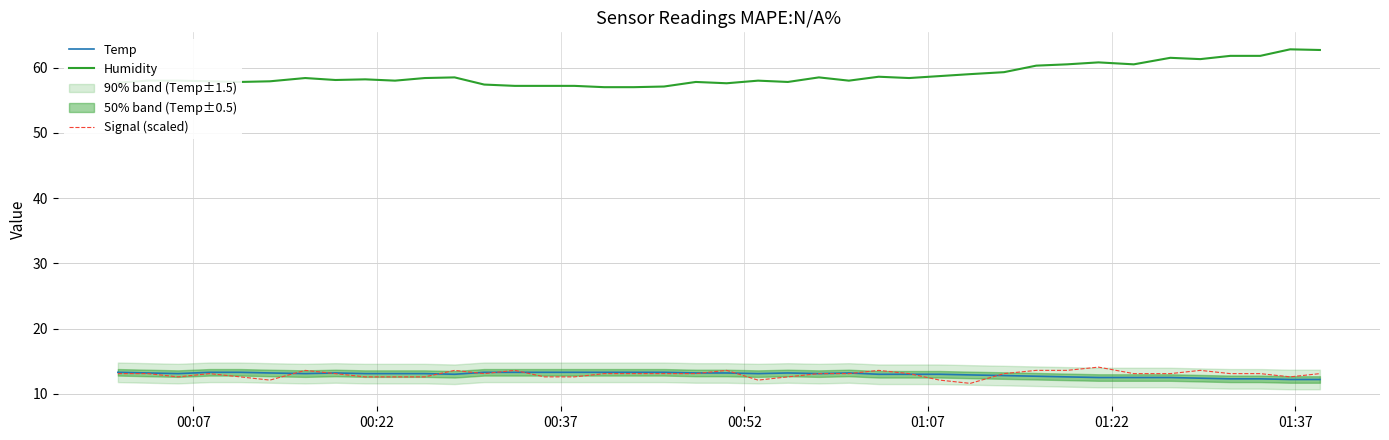

True or false: Temp and Humidity intersect in this chart.

False